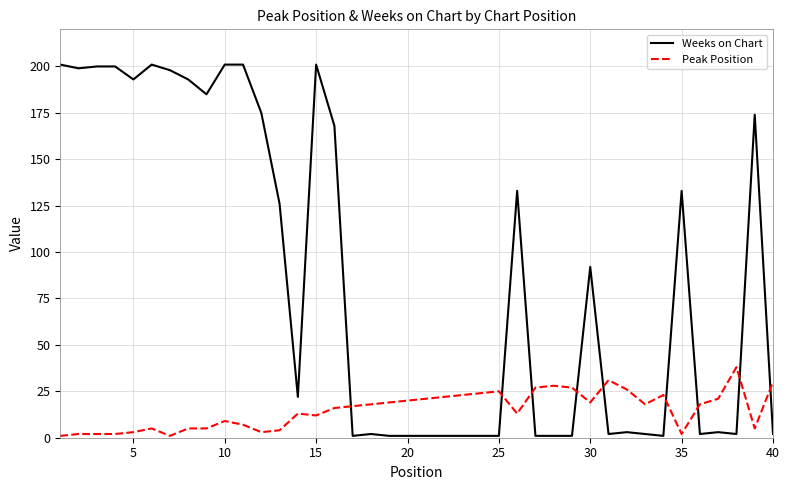

What is the difference between the maximum and minimum values in the Peak Position series?

37